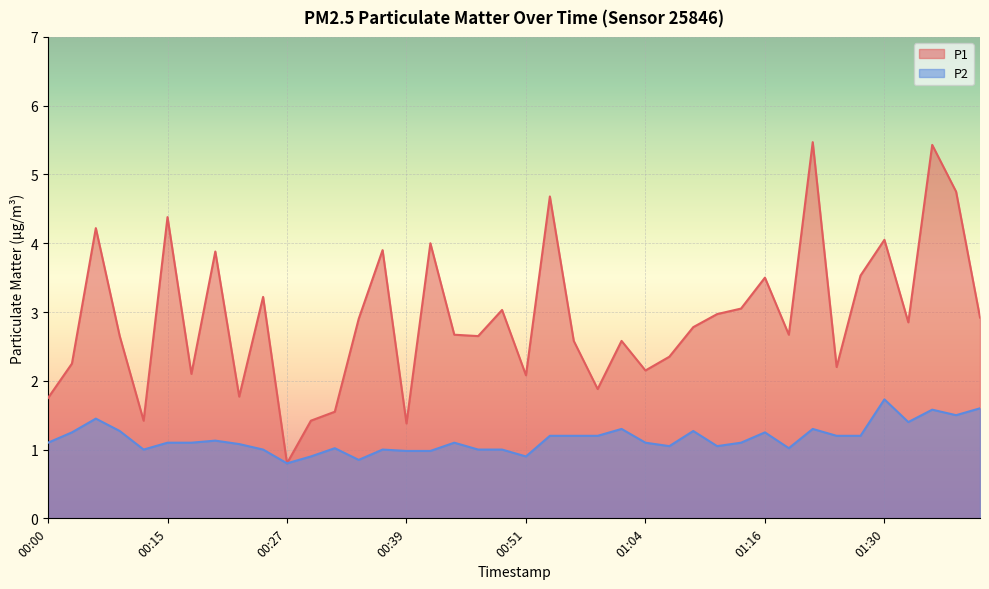

True or false: P2 and P1 cross at least once.

False